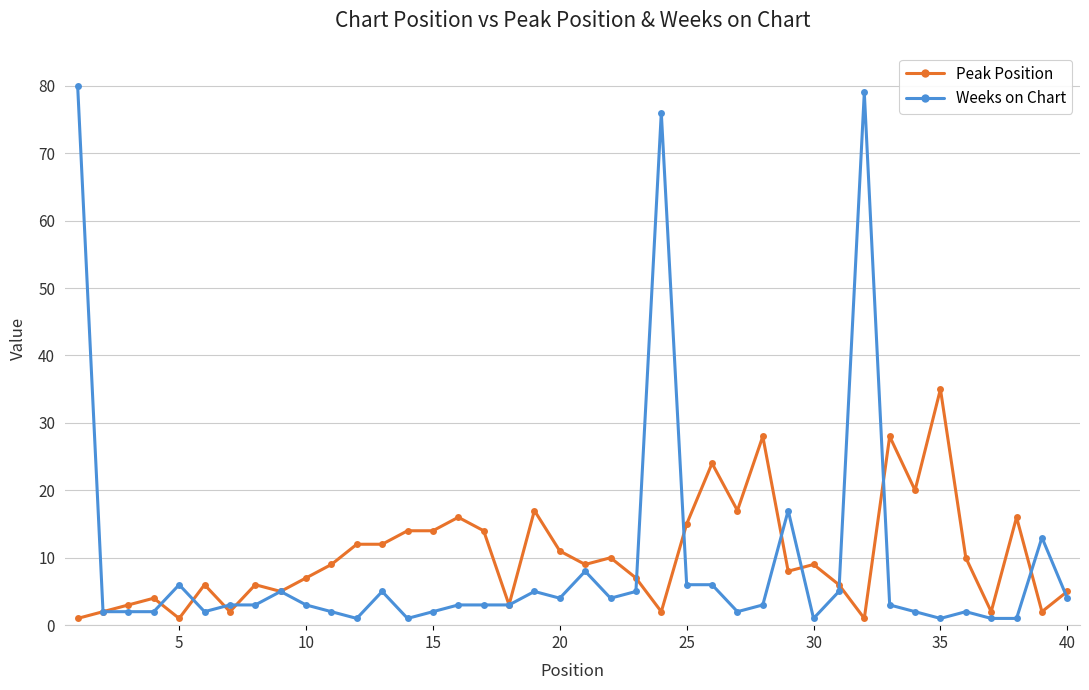

What is the value of the Peak Position point at the 23rd from the left?

7